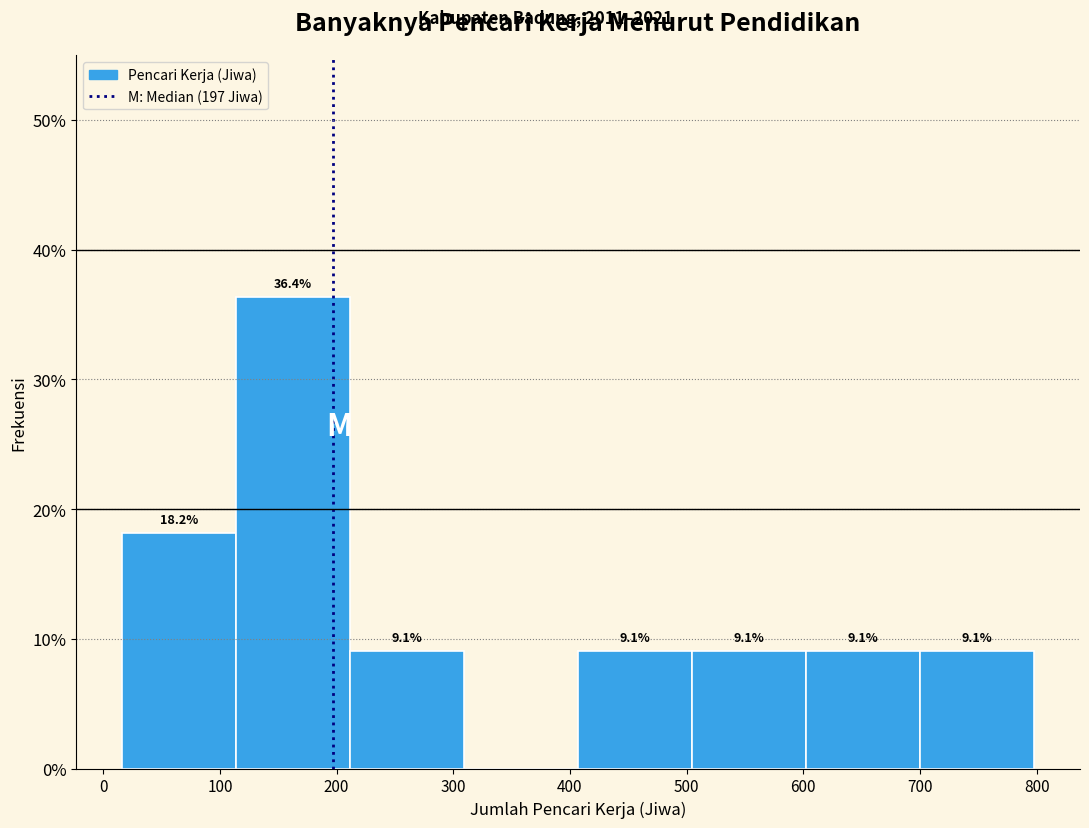

Which range on the x-axis has the tallest bar?

110 to 210